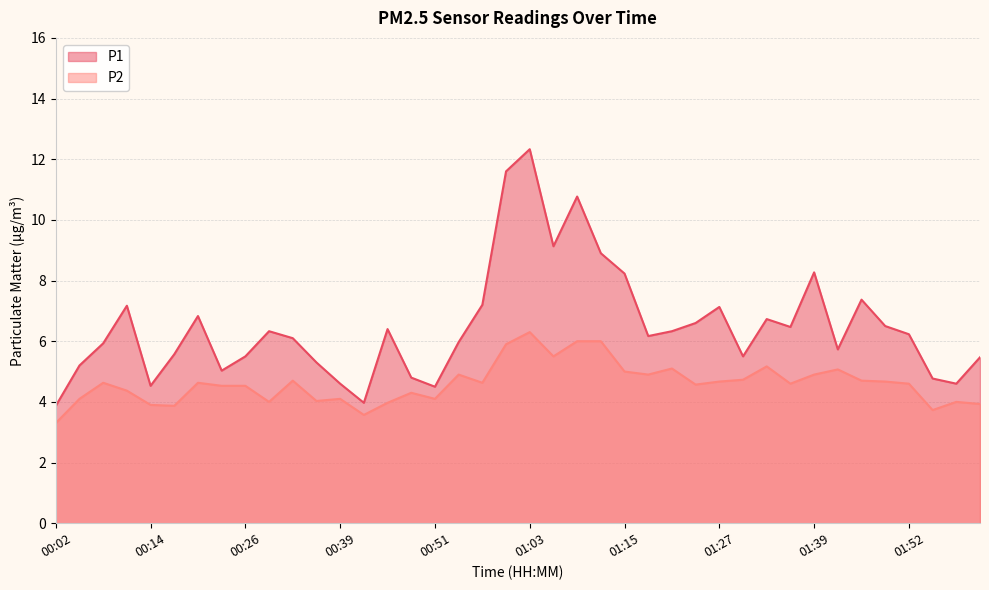

Which series changed the most between 00:11 and 01:49?

P1